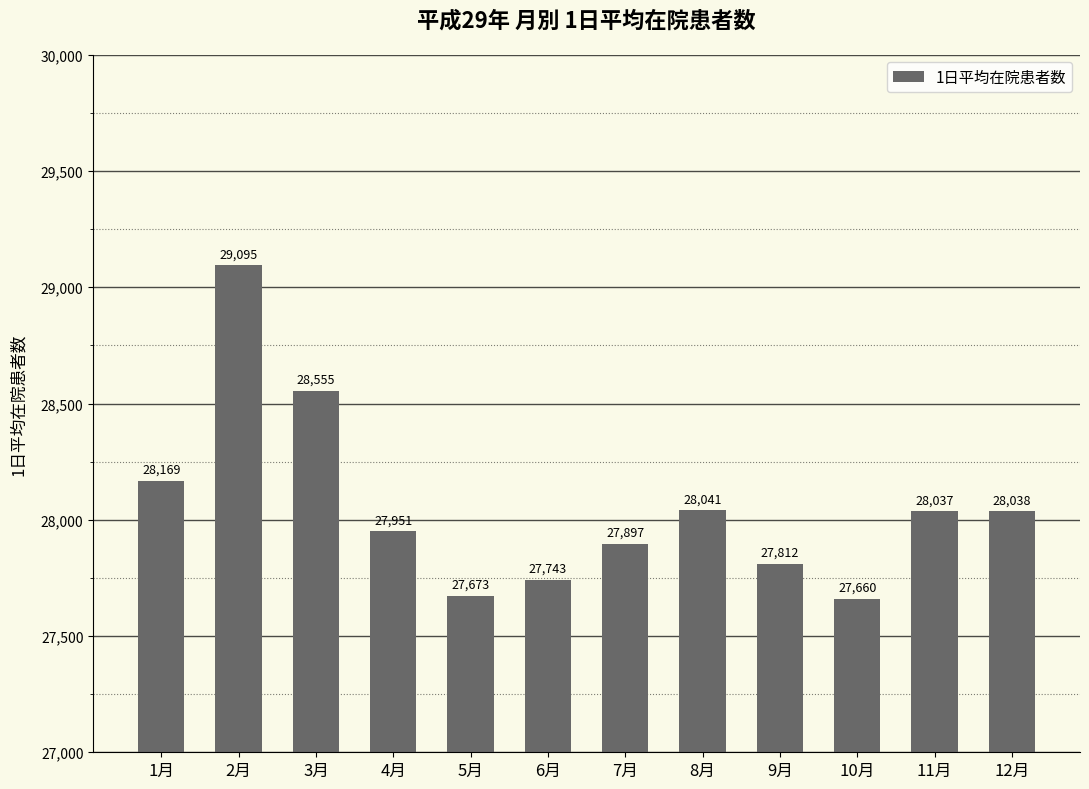

Is it true that the value at 3月 is 28555.0?

True